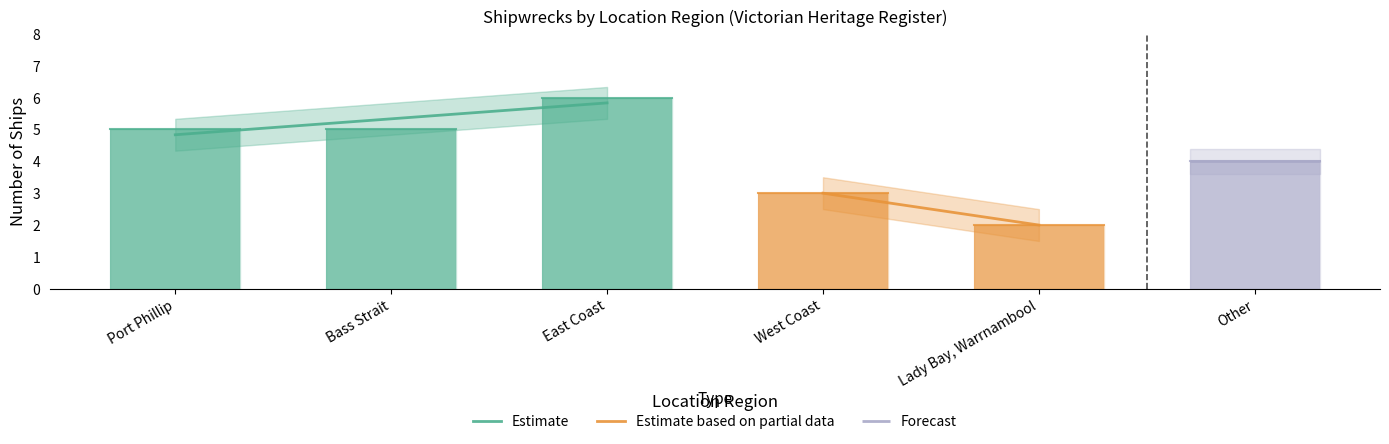

What is the label of the 6th bar from the left?

Other